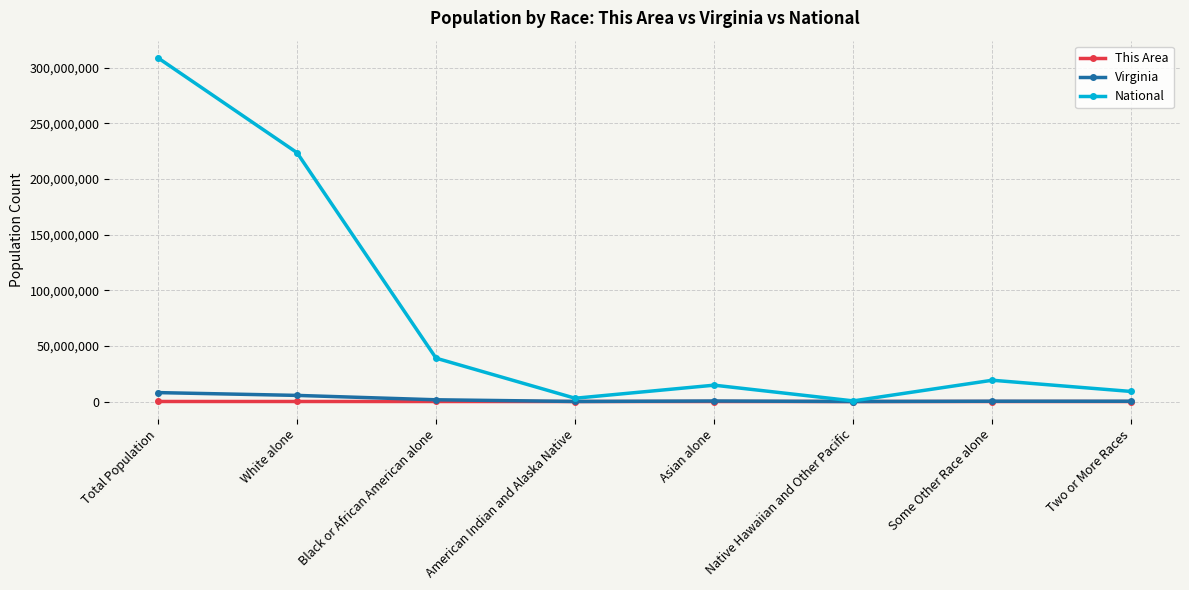

True or false: Virginia has a value of 8001024 at Total Population.

True